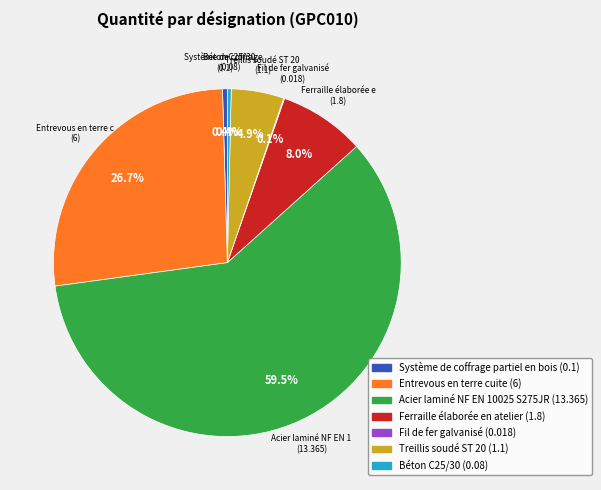

Which slice is the largest?

Acier laminé NF EN 10025 S275JR